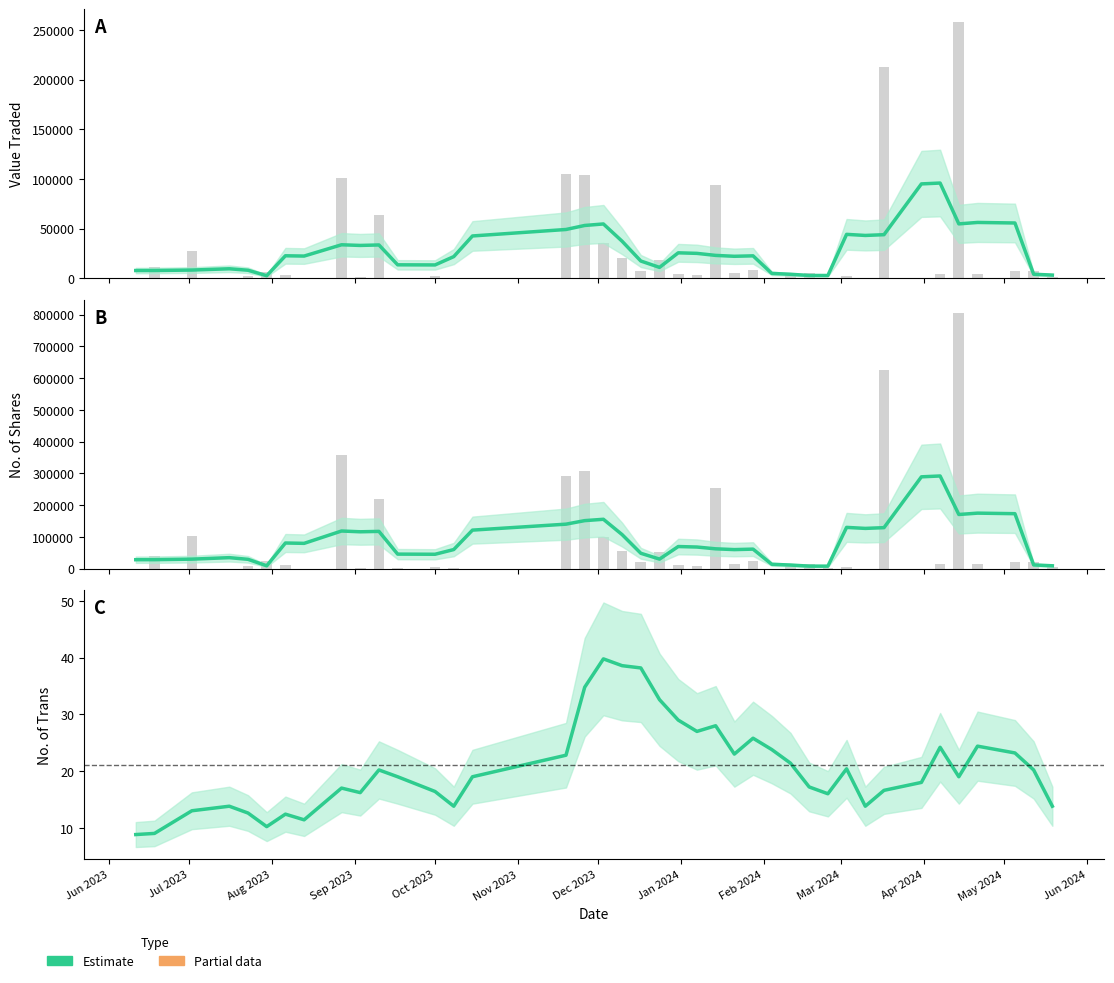

What is the average value of the Estimate series?

20.6